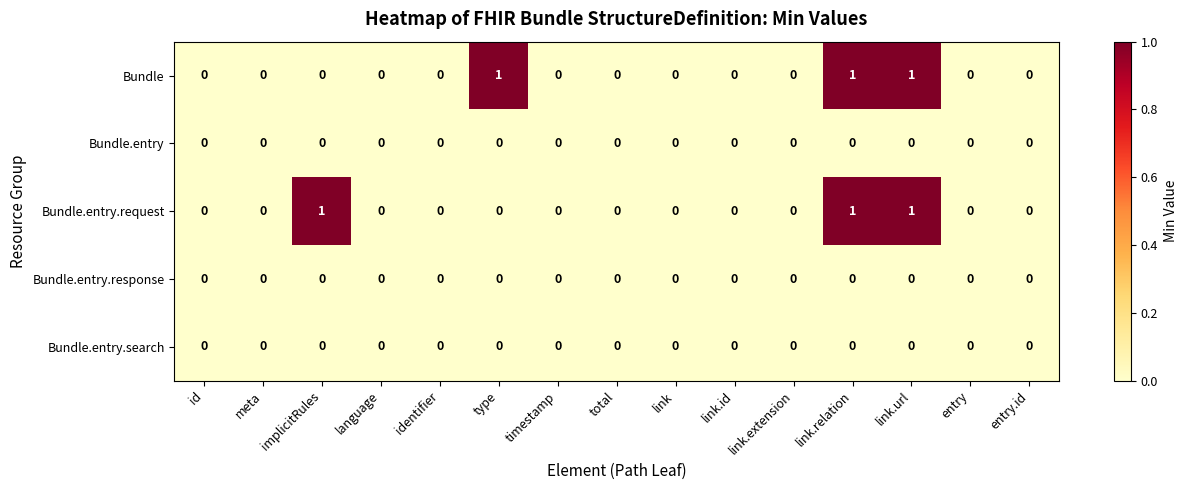

The value of Bundle.entry.request at link is 0. True or false?

True